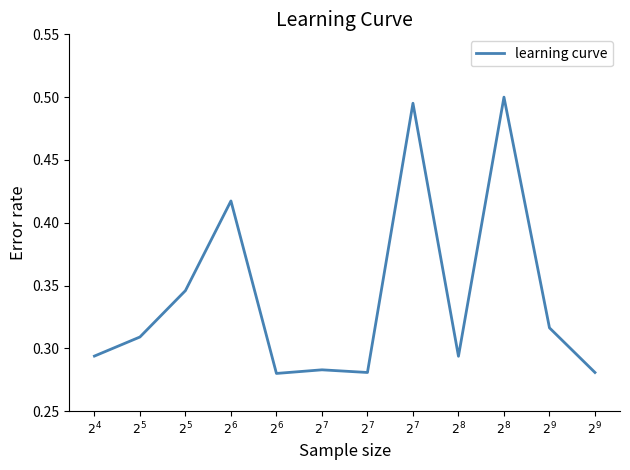

Reading right to left, extract all data points from this chart.

0.3	0.3	0.5	0.3	0.5	0.3	0.3	0.3	0.4	0.3	0.3	0.3